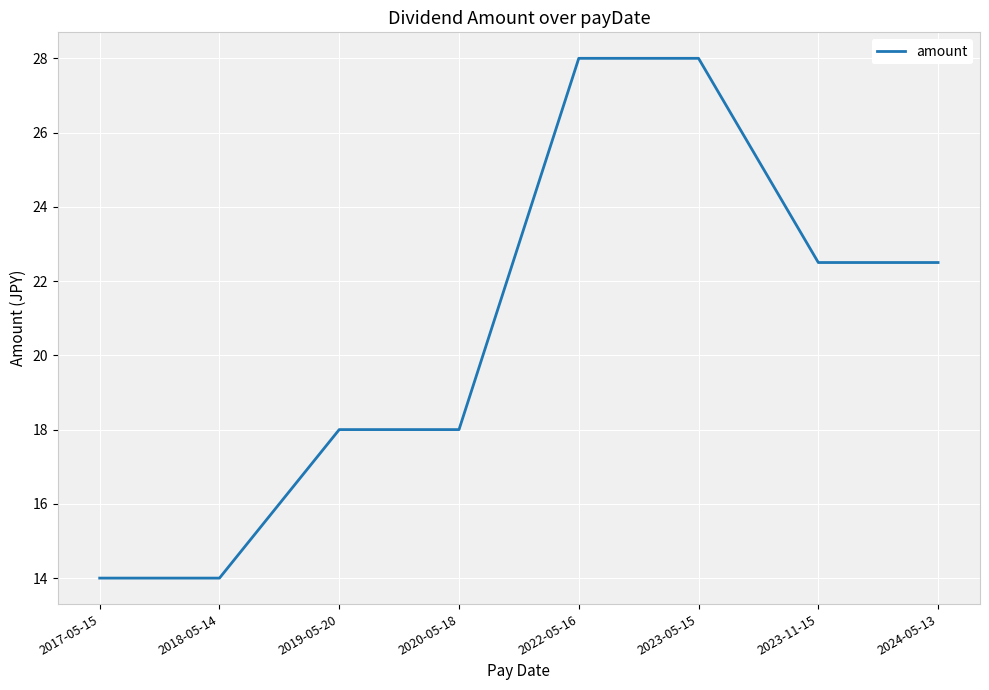

What is the maximum value shown in the chart?

28.0